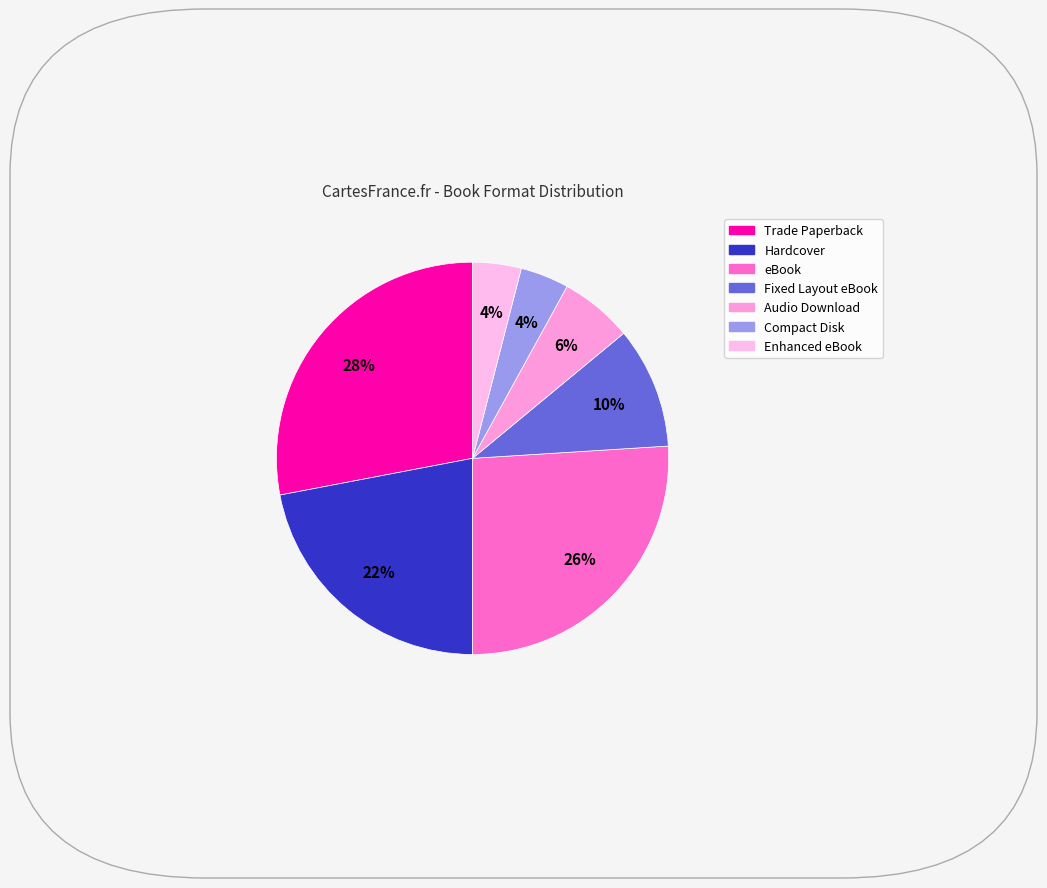

What percentage is the Enhanced eBook slice, to the nearest percent?

4%